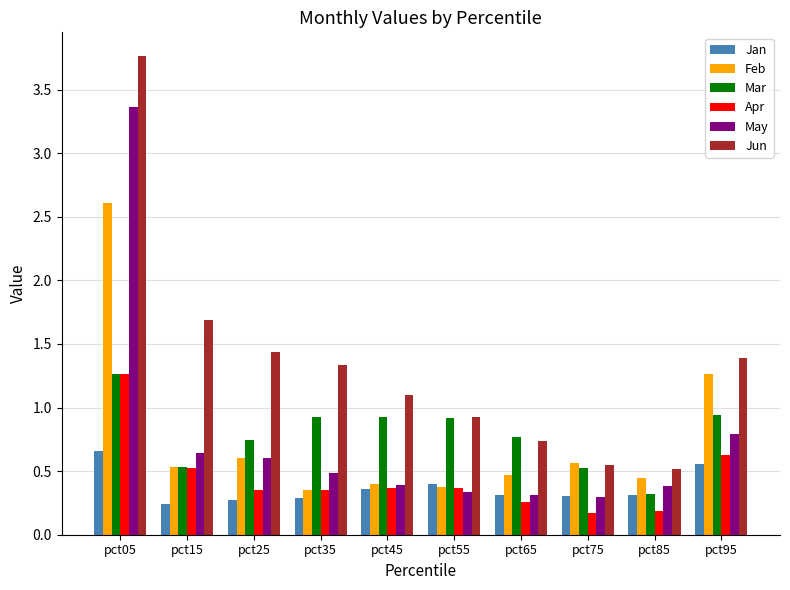

Is it true that Apr equals 0.4 at pct35?

True